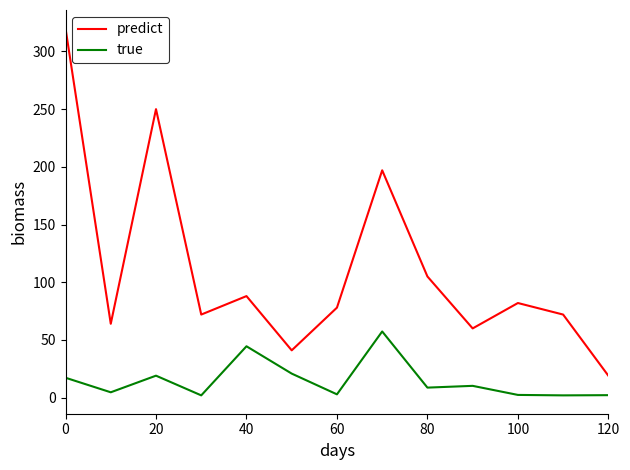

In predict, how many points are lower than both neighbors (excluding endpoints)?

4